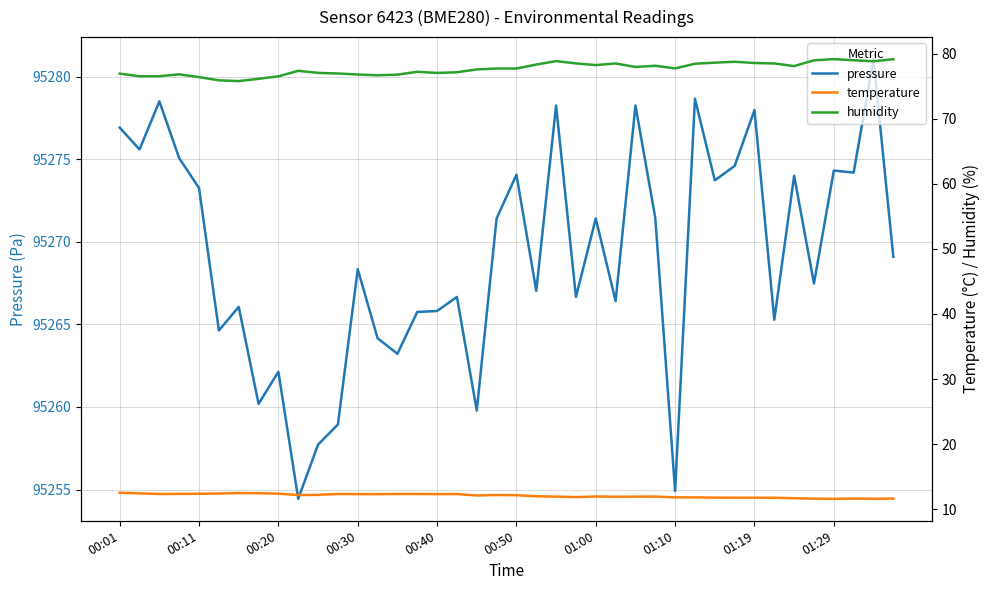

Is it true that pressure equals 38058.9 at 01:10?

False